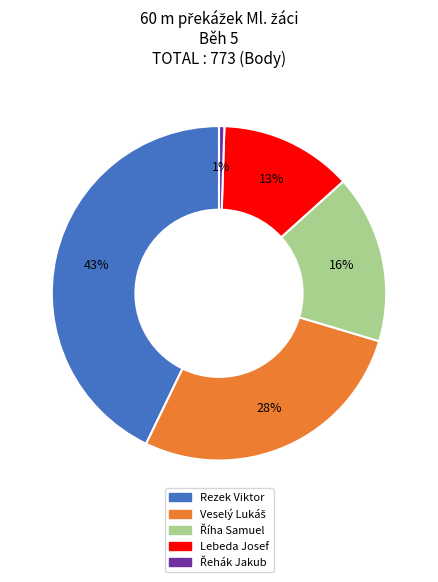

To the nearest percent, what is the average slice percentage?

20%